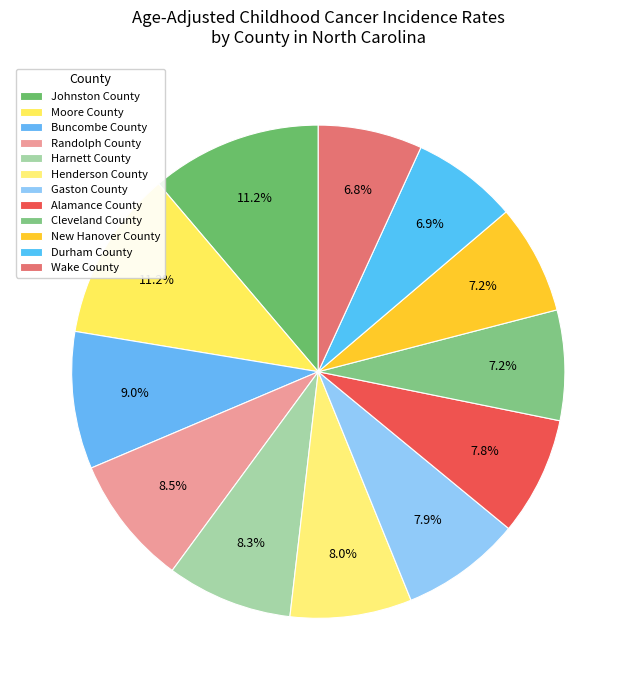

How many segments does this pie chart have?

12